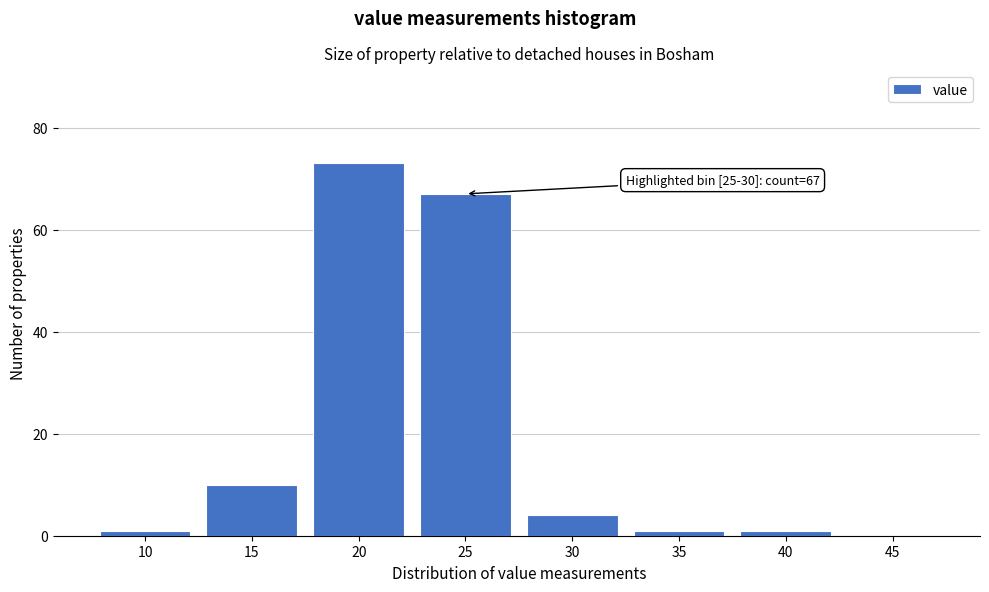

Reading left to right, transcribe all the data shown in this chart.

10=1	15=10	20=73	25=67	30=4	35=1	40=1	45=0